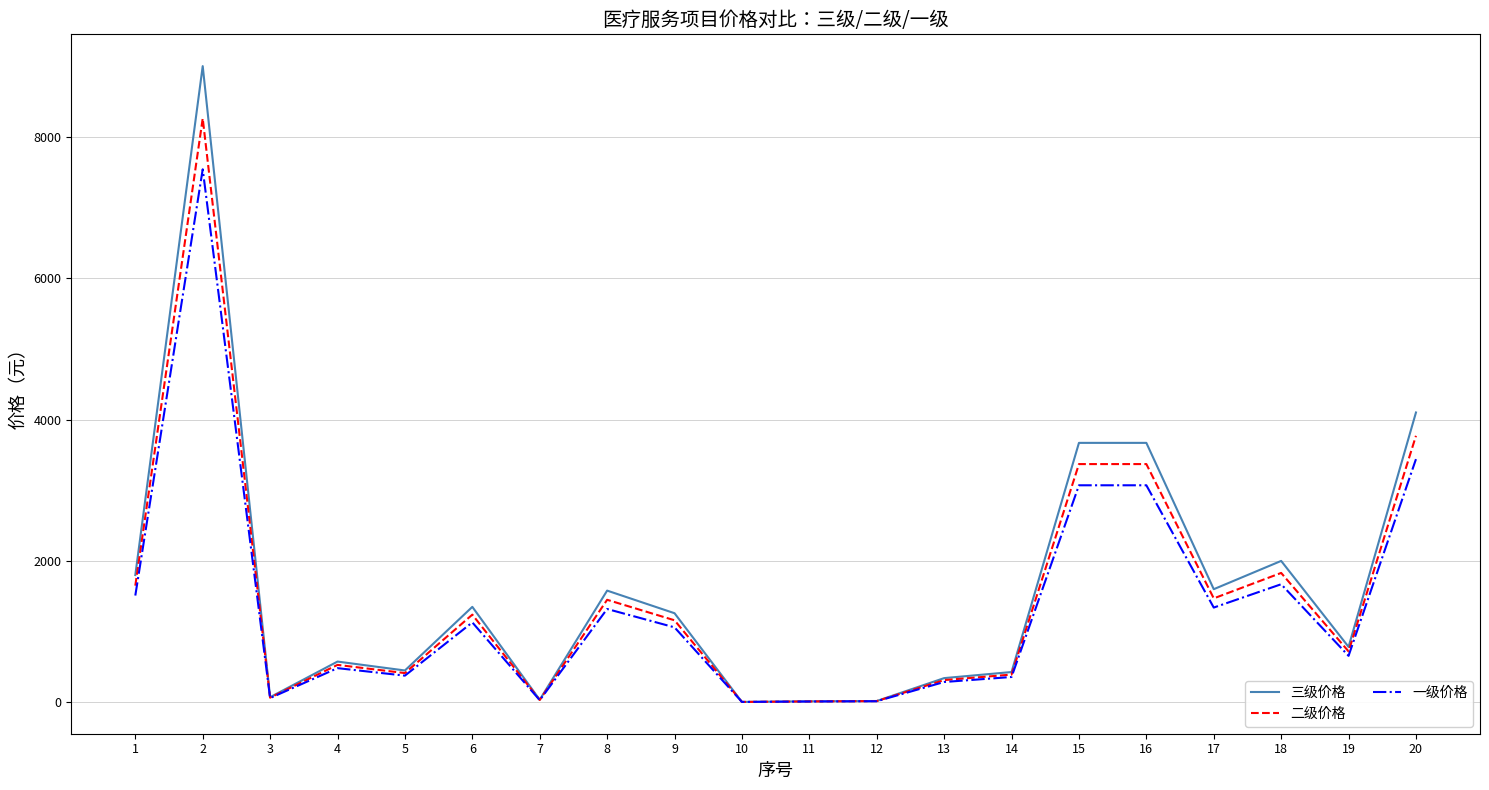

What is the difference between the maximum and minimum values in the 二级价格 series?

8255